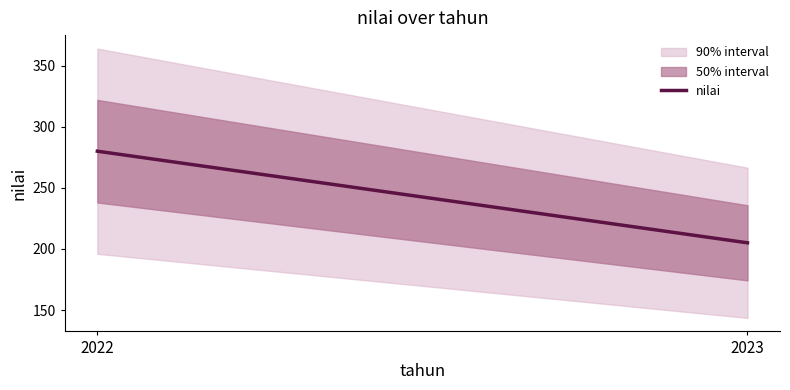

How many values are between 205 and 280?

2